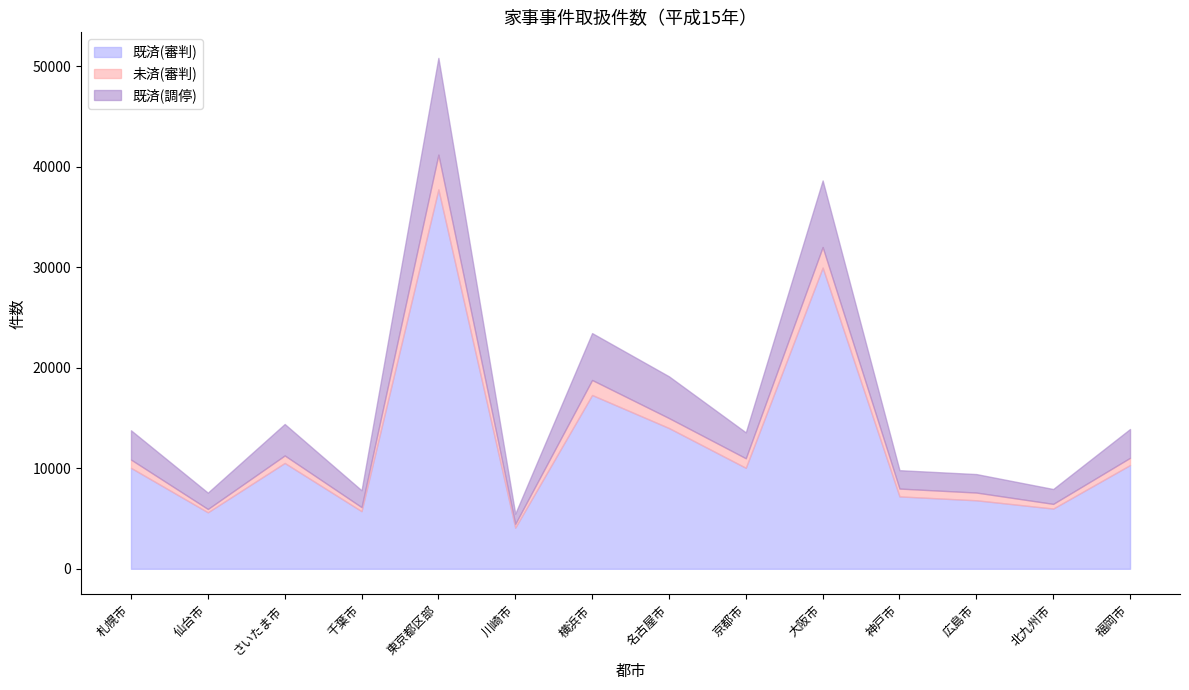

Which category has the highest value across all series?

東京都区部